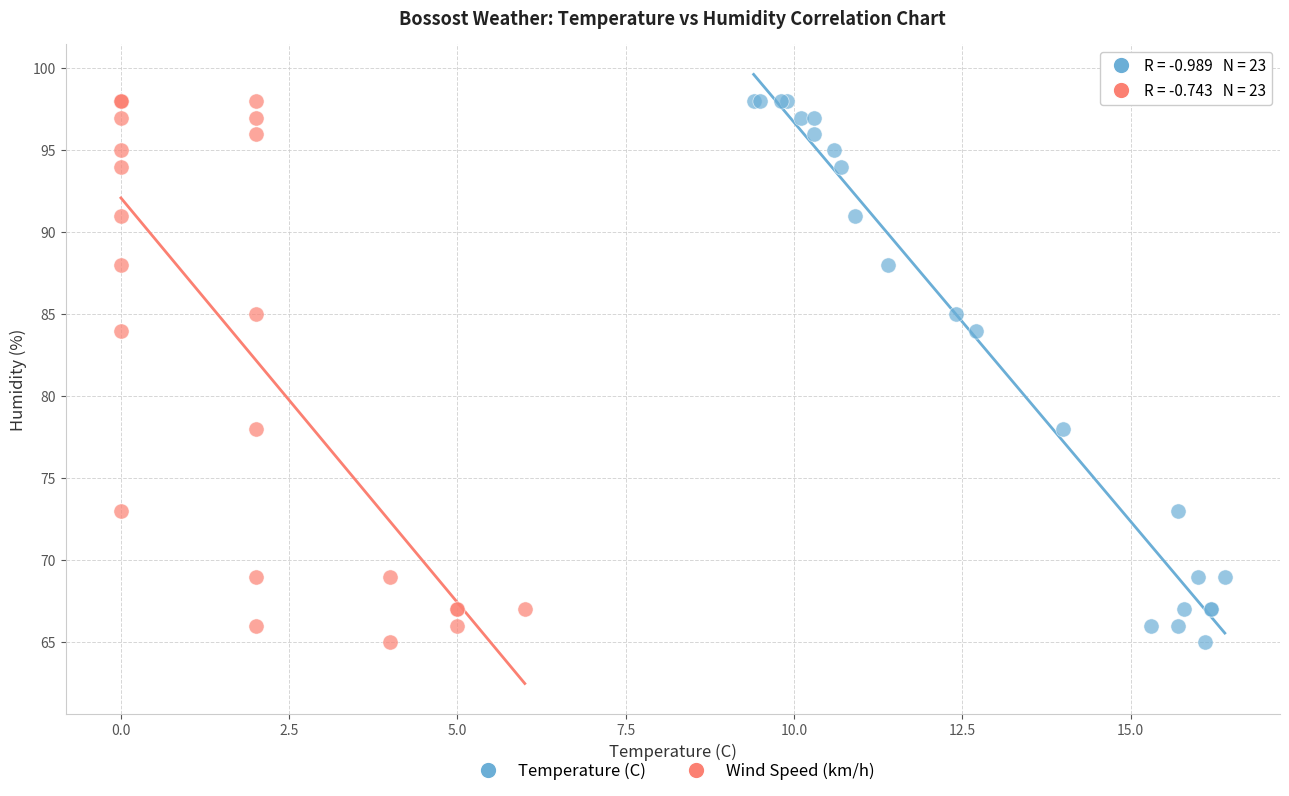

What are all the series names shown in the legend?

Temperature (C), Wind Speed (km/h)